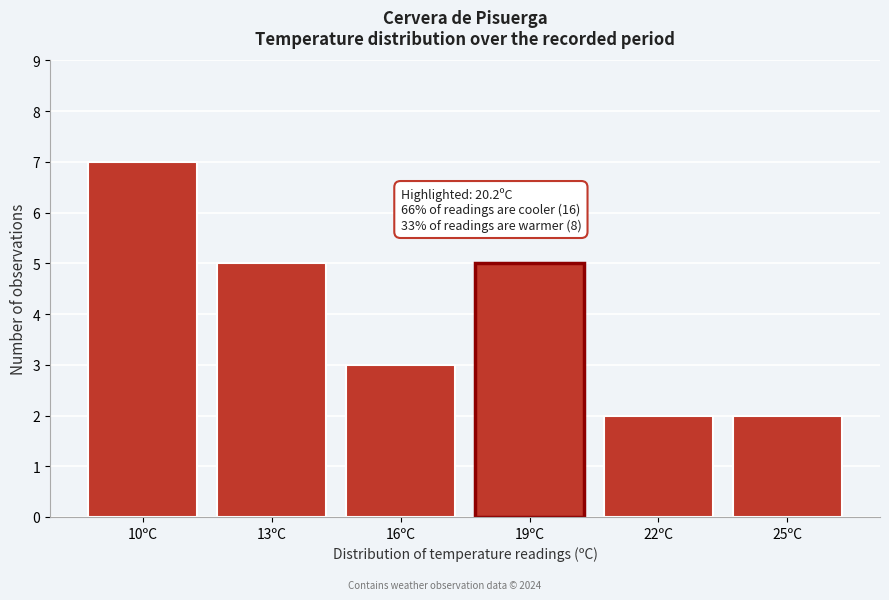

Reading left to right, what are all the values shown in this chart?

10ºC=7	13ºC=5	16ºC=3	19ºC=5	22ºC=2	25ºC=2